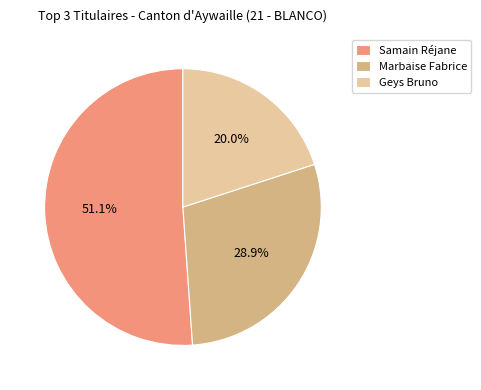

Does any single category account for the majority?

Yes